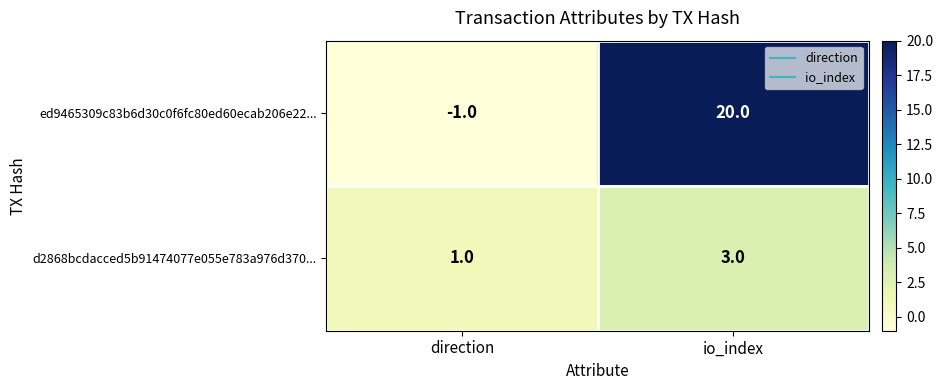

How many data points in d2868bcdacced5b91474077e055e783a976d370... are less than 3?

1